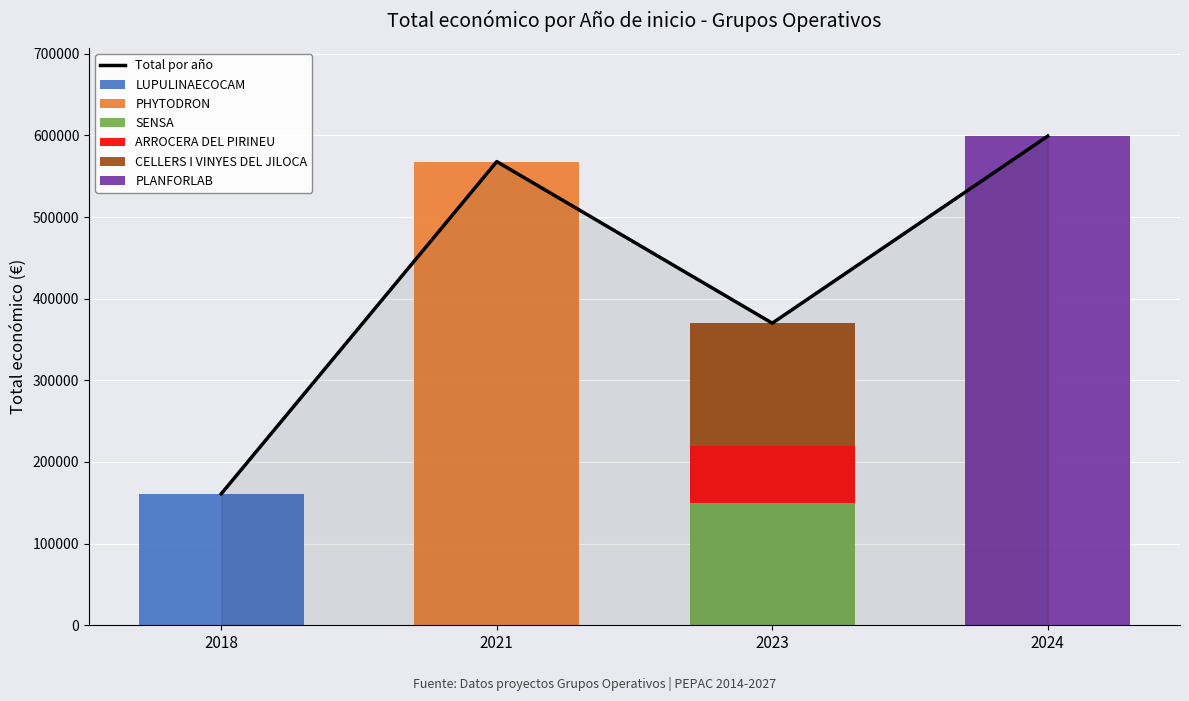

What is the difference between the maximum and minimum values?

529134